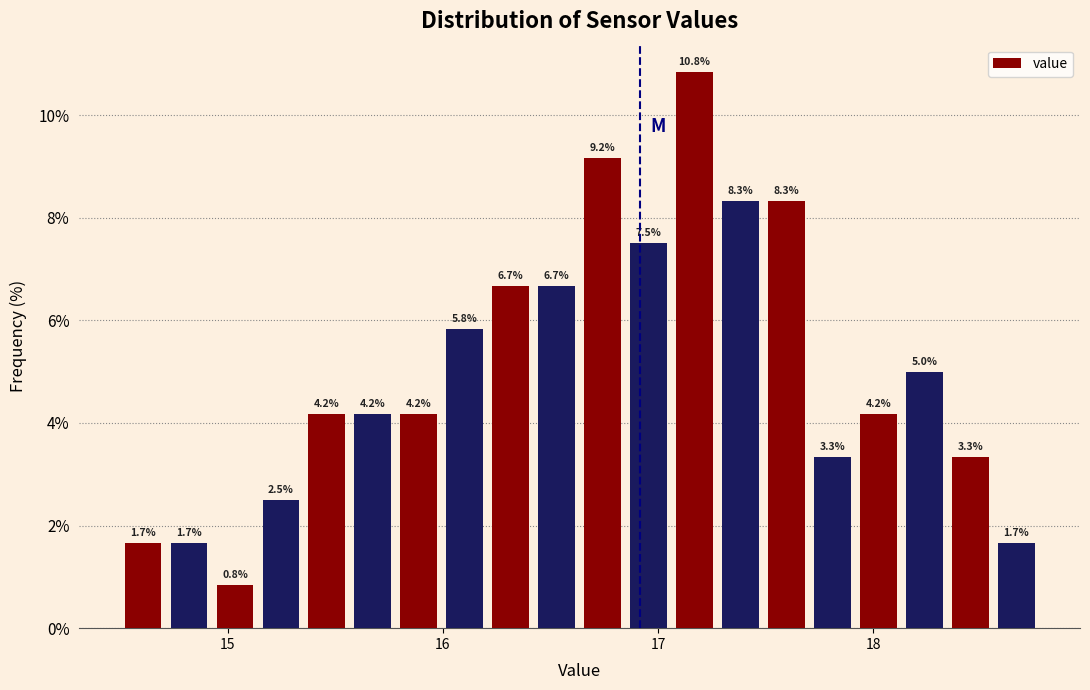

Read against the x-axis, roughly where is the centre of the tallest bar?

17.2